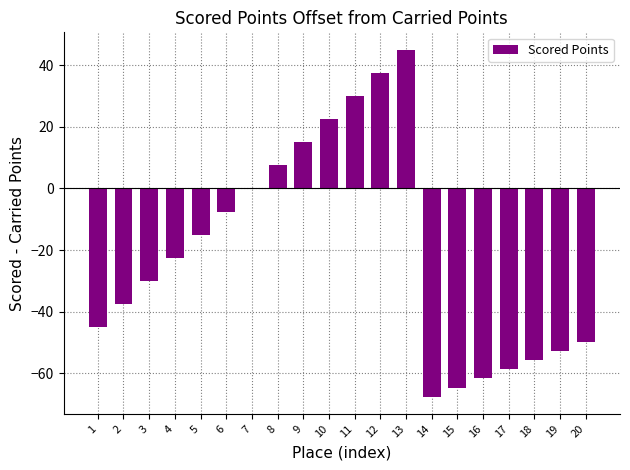

What is the sum of all values?

-410.9